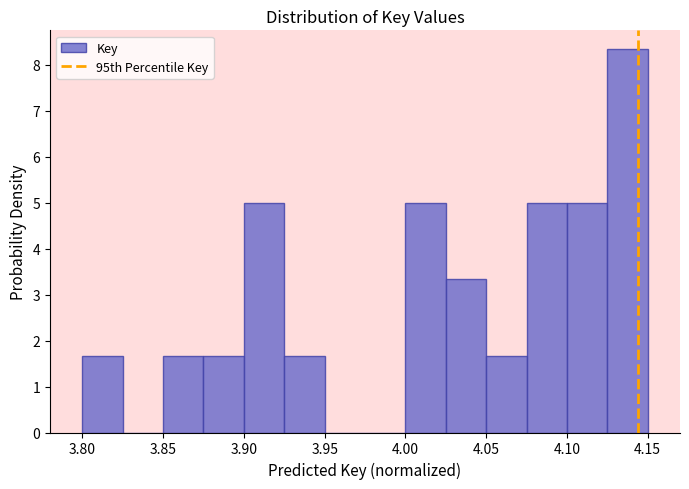

What is the height of the bar covering 3.875 to 3.900 on the x-axis? The values are not printed on the chart, so give them approximately, as read against the axis.

1.7